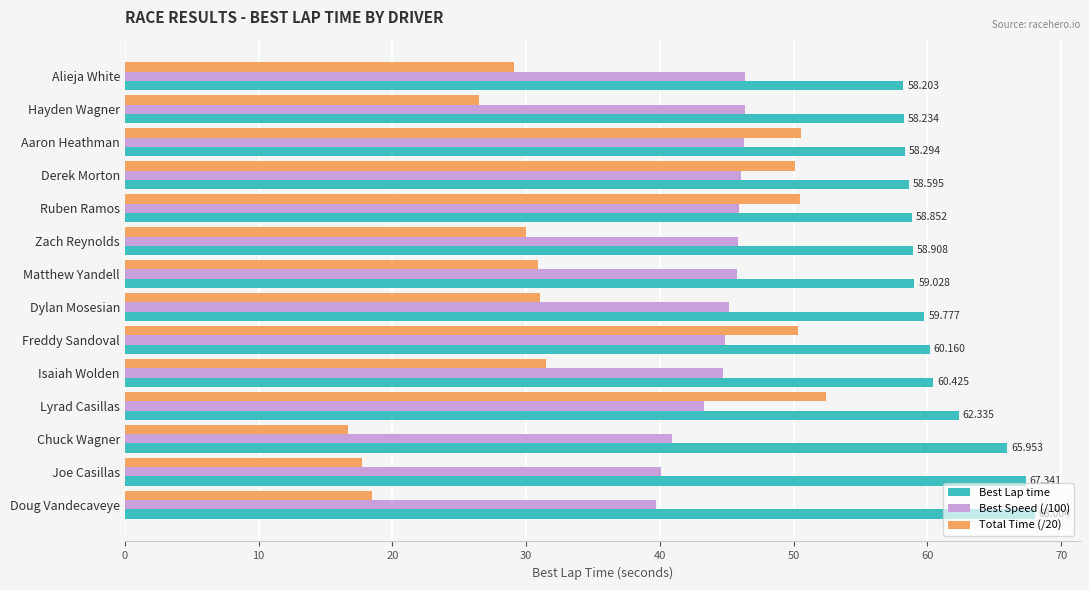

Which series has the largest range (max minus min)?

Total Time (/20)